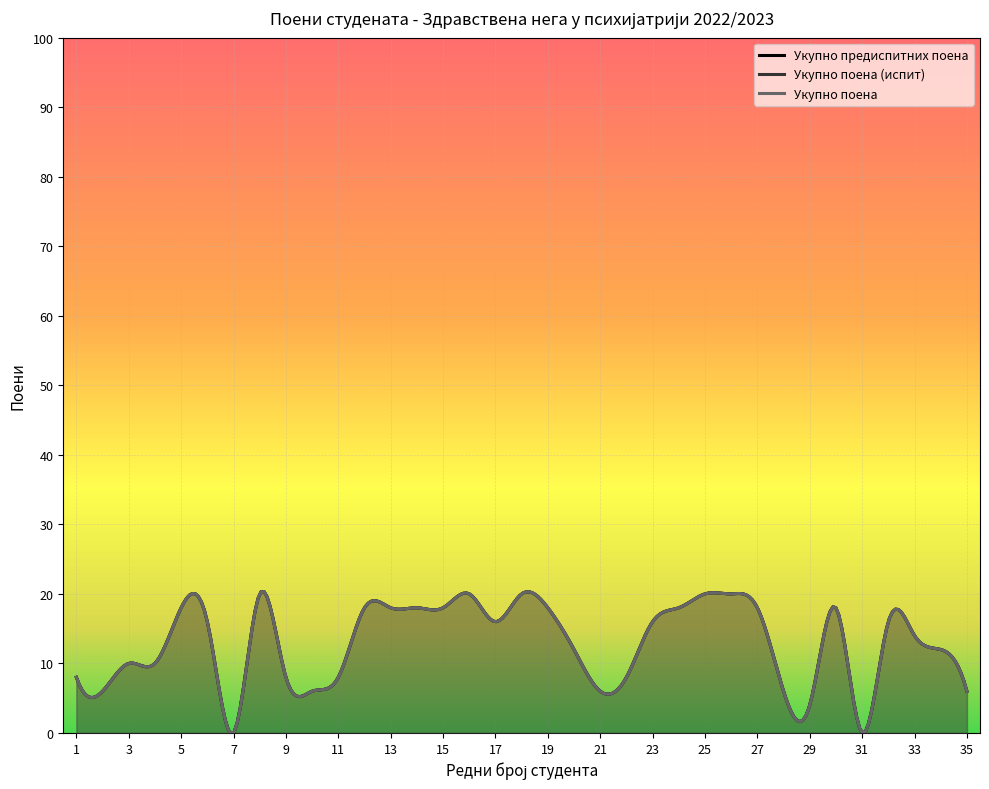

True or false: Укупно поена and Укупно поена (испит) intersect in this chart.

False